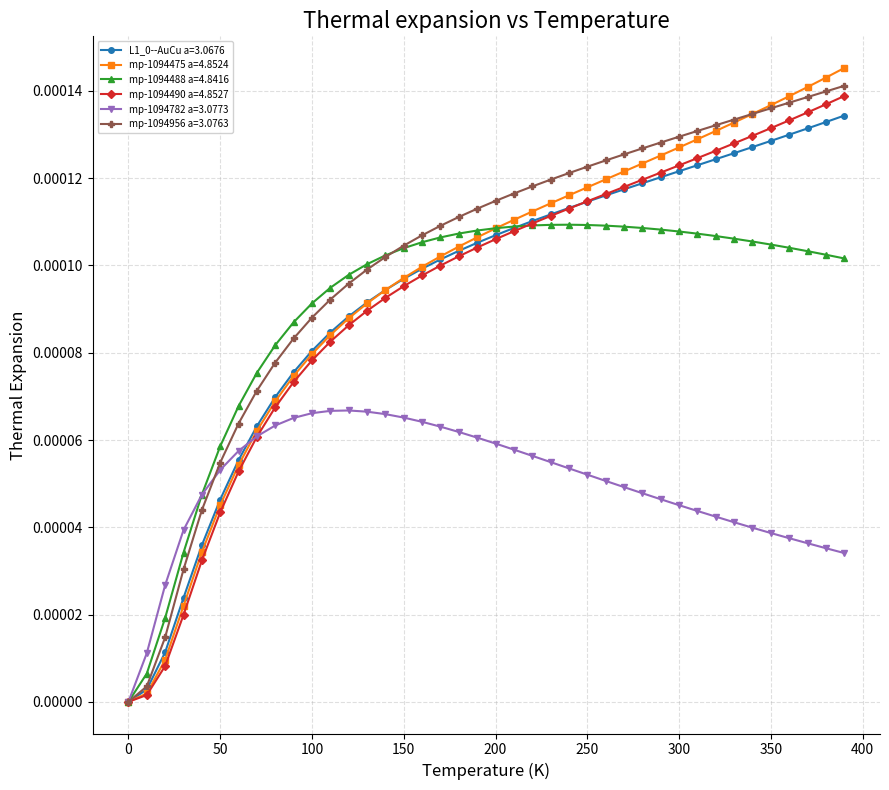

Does the chart have visible grid lines?

Yes